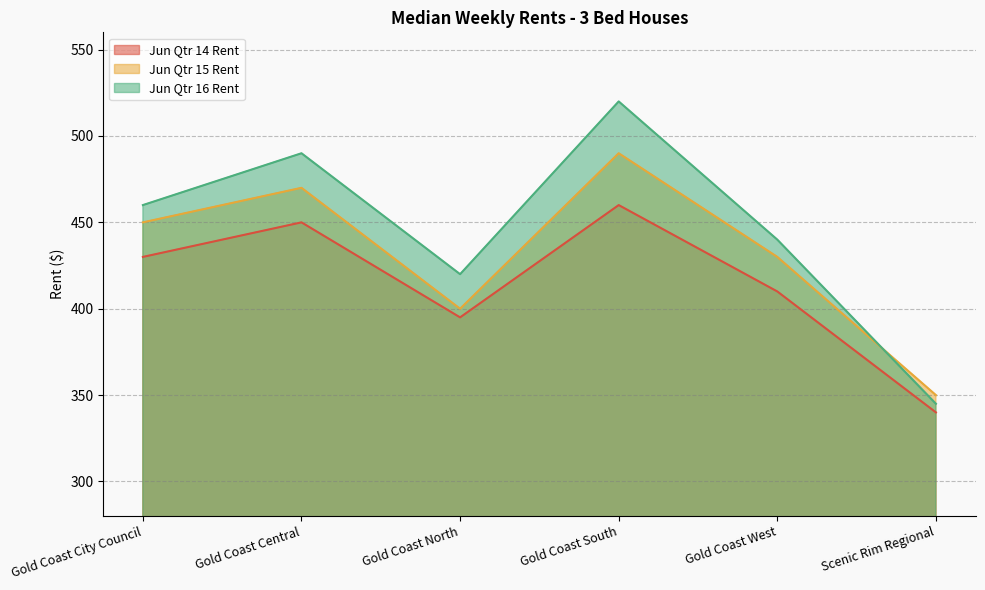

What is the value of the Jun Qtr 16 Rent point at the 5th from the left?

440